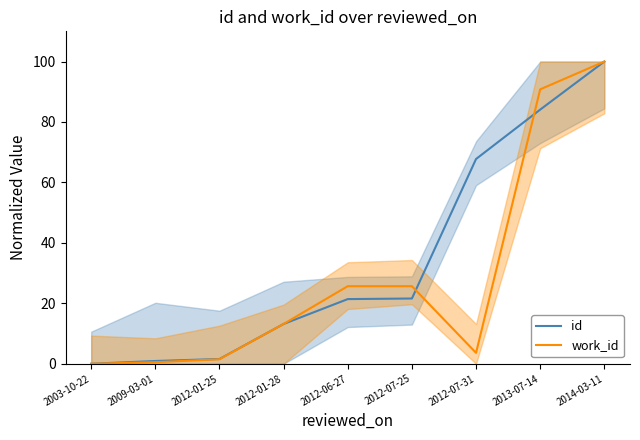

How many intersections are there between work_id and id?

3